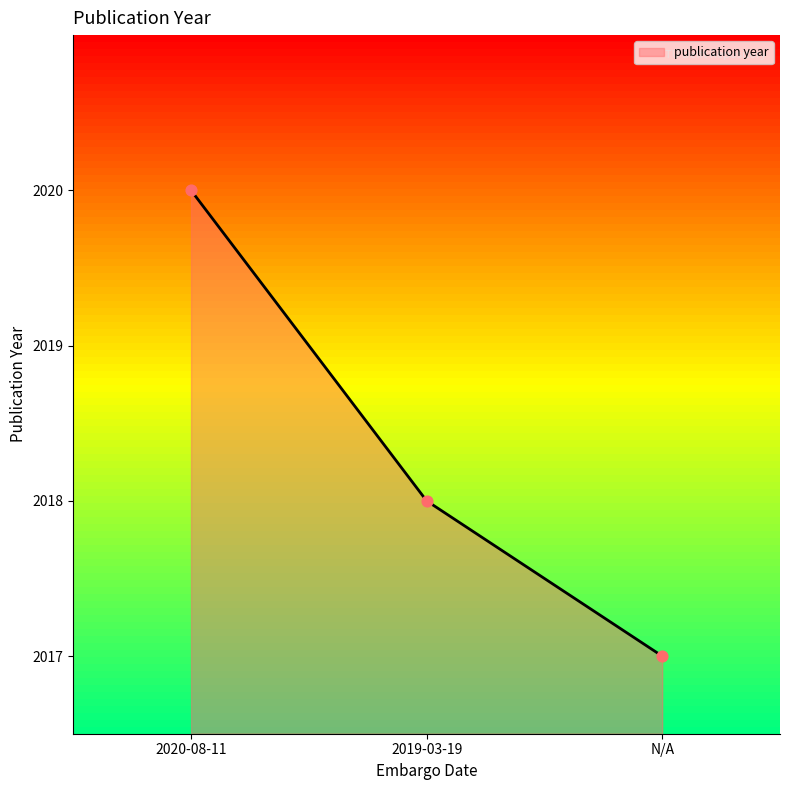

Approximately how many times larger is the value at 2020-08-11 compared to N/A?

1.0